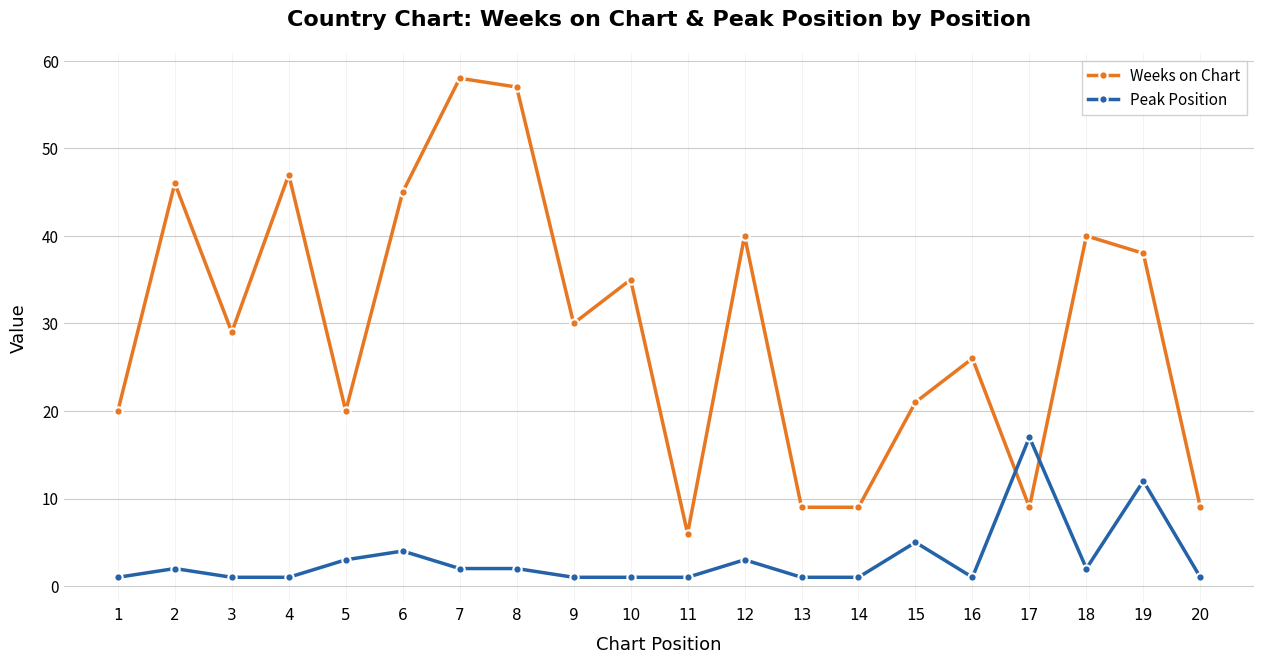

Which series has the widest spread of values?

Weeks on Chart